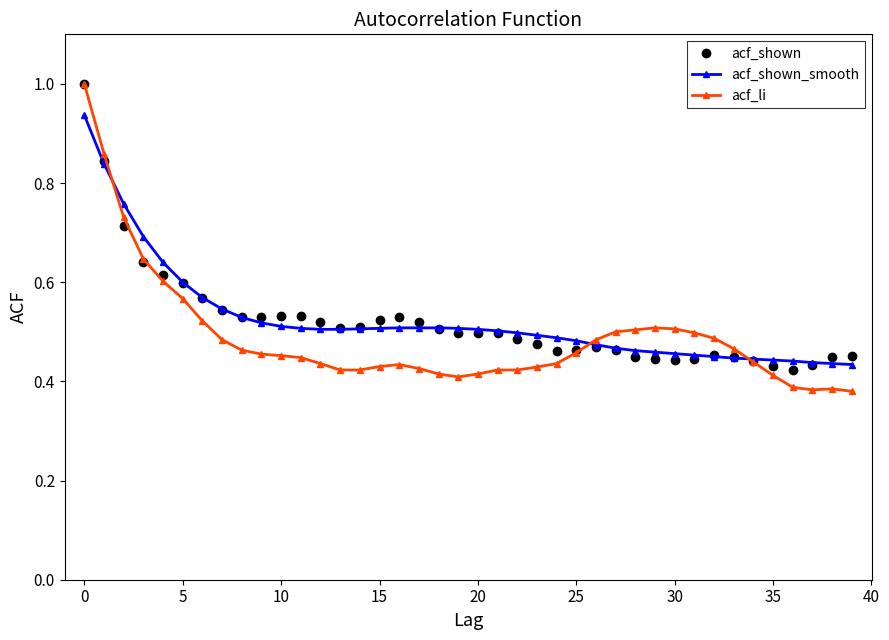

Which series has the widest spread of values?

acf_li